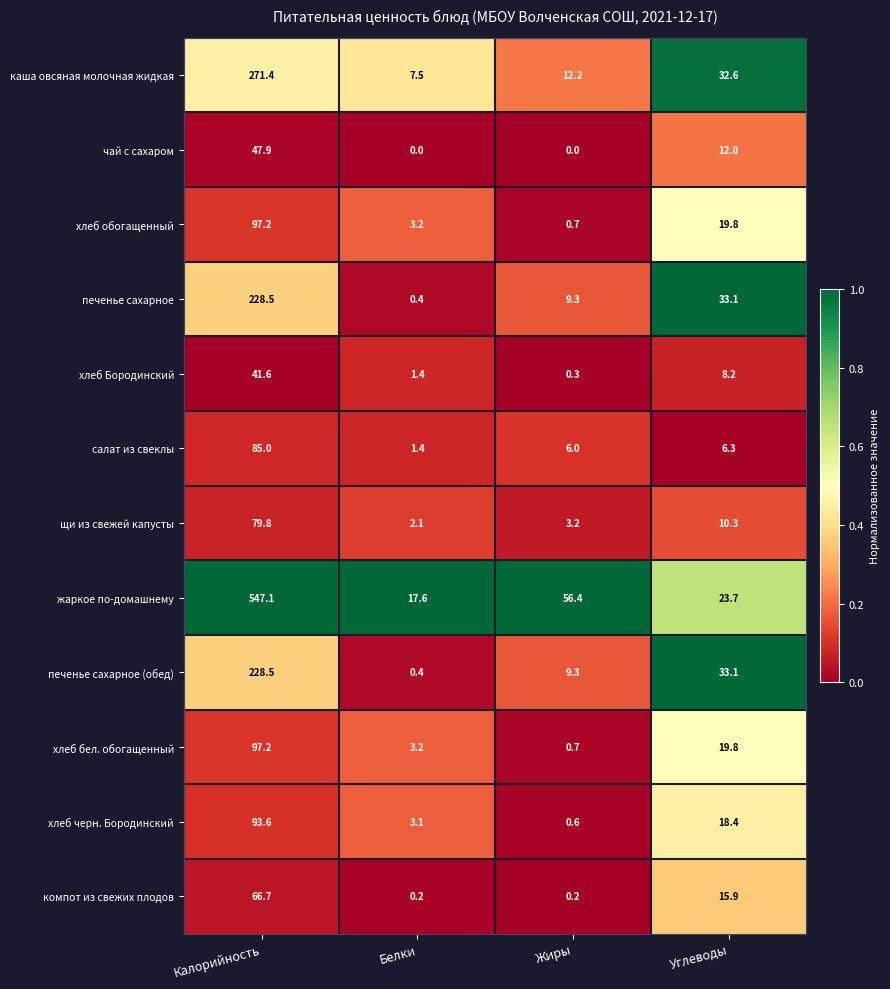

Which series changed the most between Калорийность and Жиры?

жаркое по-домашнему